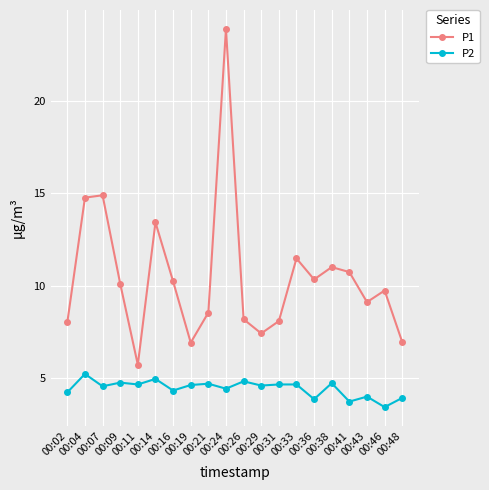

List the series in order of their overall mean, highest first.

P1, P2